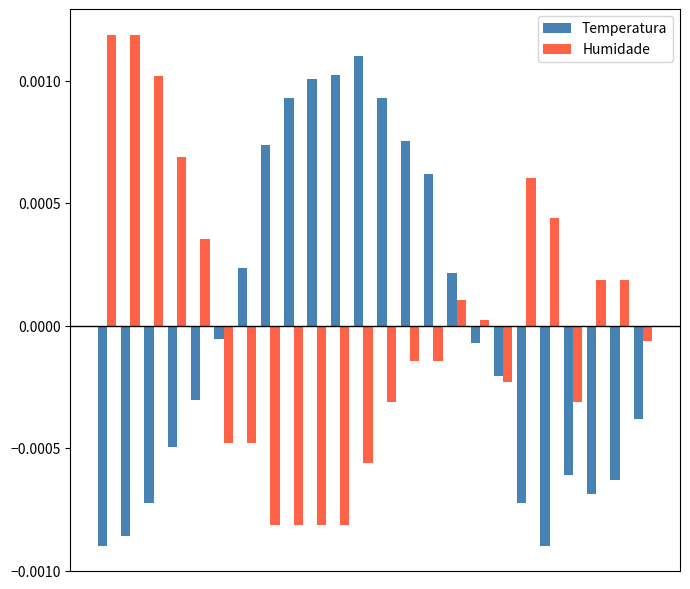

How many values in the Temperatura series exceed 0?

10